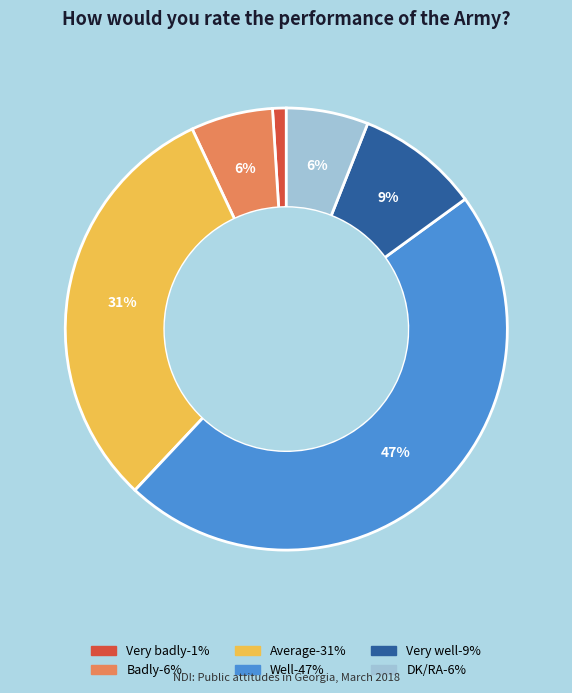

To the nearest percent, what is the difference between the Very badly and Very well slice percentages?

8%